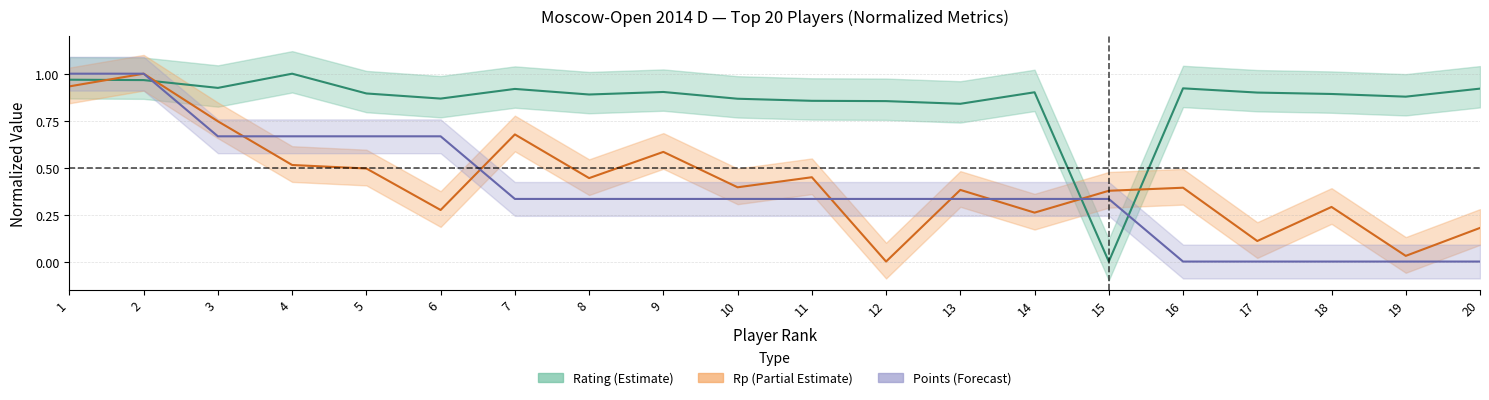

Where is Rp (normalized) nearest to the value 0?

12